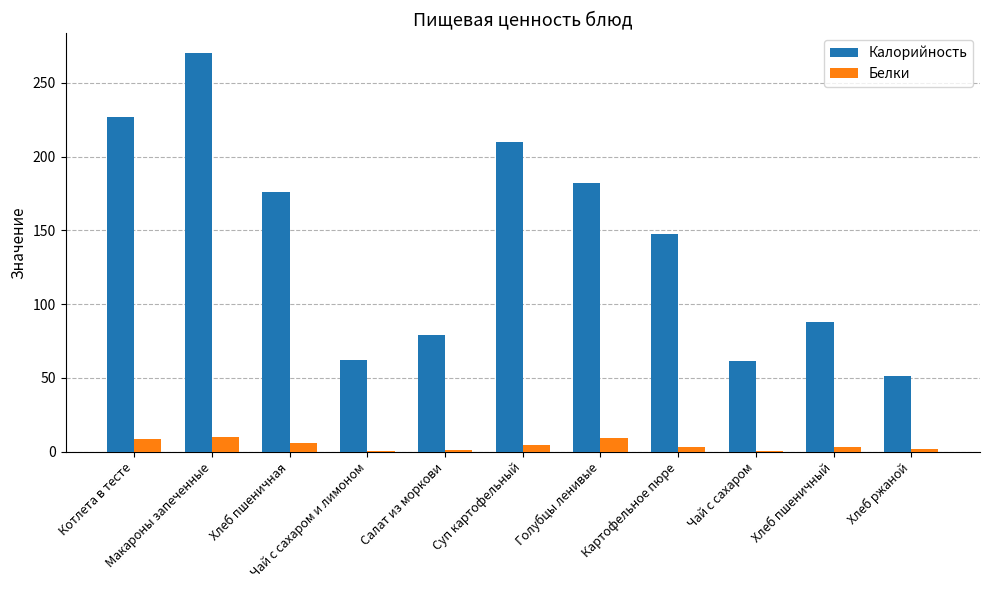

What is the maximum value shown in the chart?

270.2